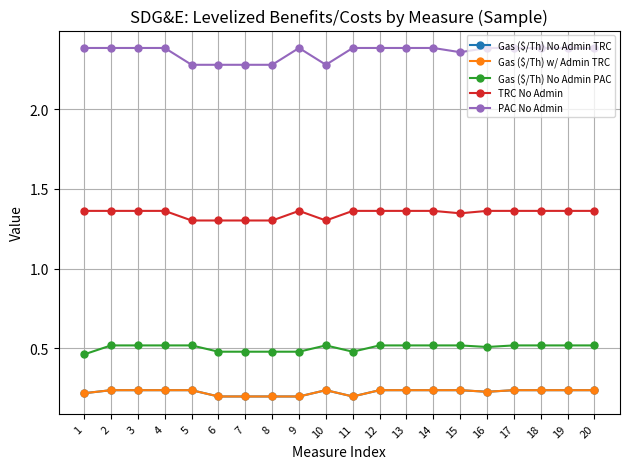

True or false: PAC No Admin and Gas ($/Th) w/ Admin TRC intersect in this chart.

False